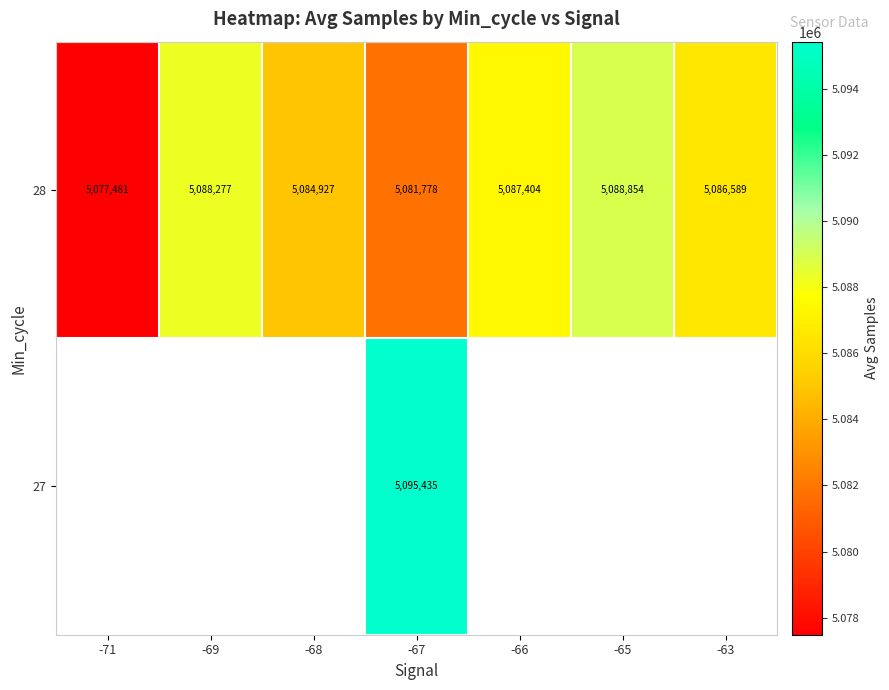

Rank the categories by 28 value from lowest to highest.

-71, -67, -68, -63, -66, -69, -65